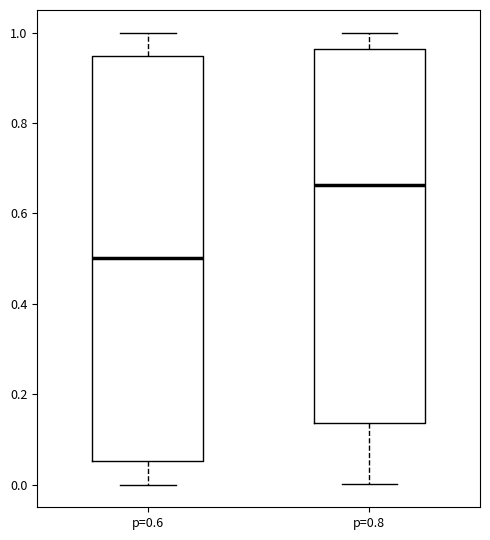

Reading left to right, transcribe this box plot: for each box, give where its median line is, the range the box spans, and where its two whiskers end, as read against the y-axis. The values are not printed on the chart, so give them approximately, as read against the axis.

p=0.6: median 0.50, box 0.06 to 0.94, whiskers 0.00 to 1.00
p=0.8: median 0.66, box 0.14 to 0.96, whiskers 0.00 to 1.00